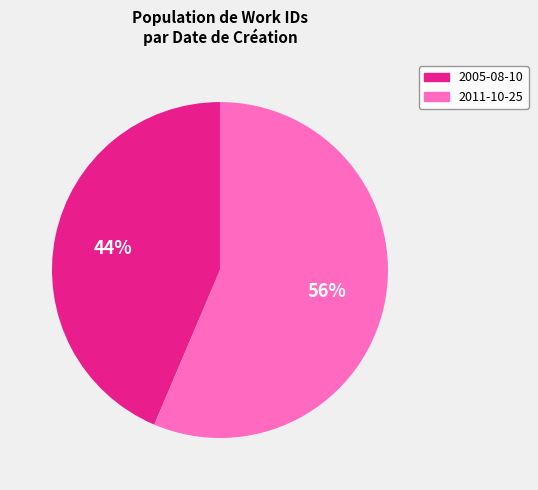

Does any single category account for the majority?

Yes